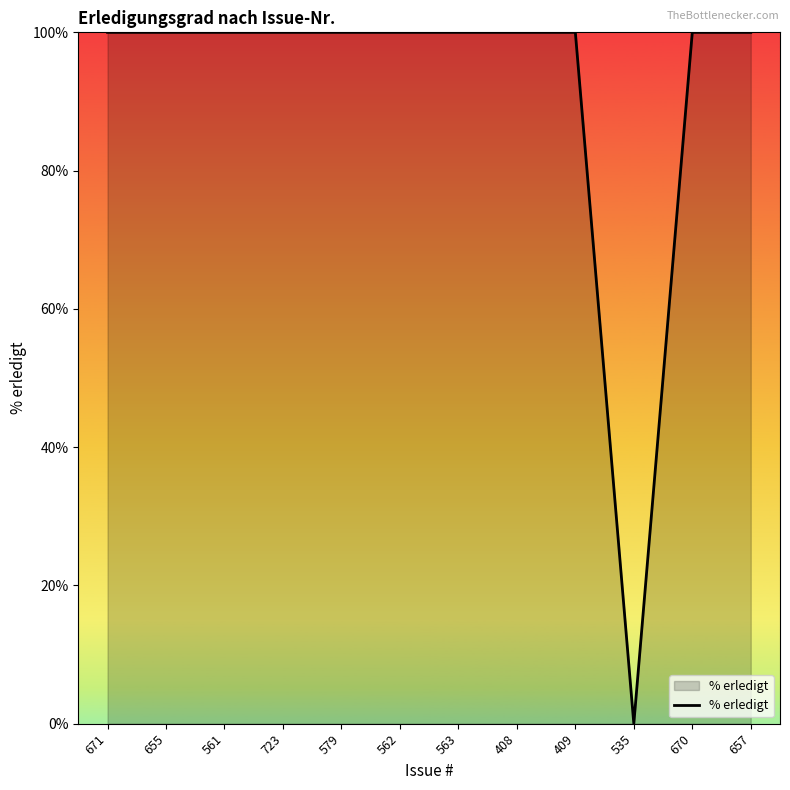

What is the average value?

92